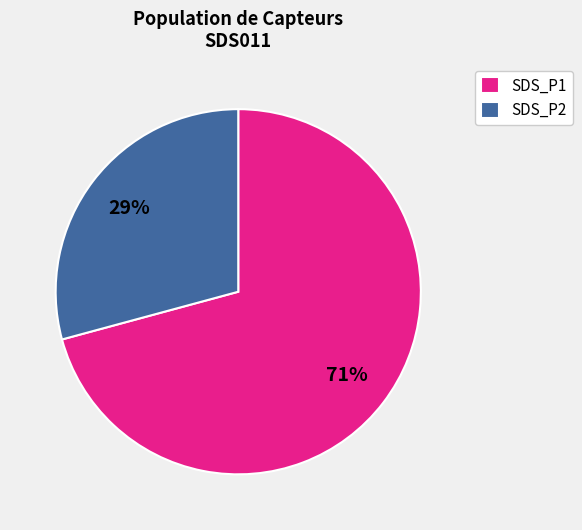

What percentage is the SDS_P1 slice, to the nearest percent?

71%